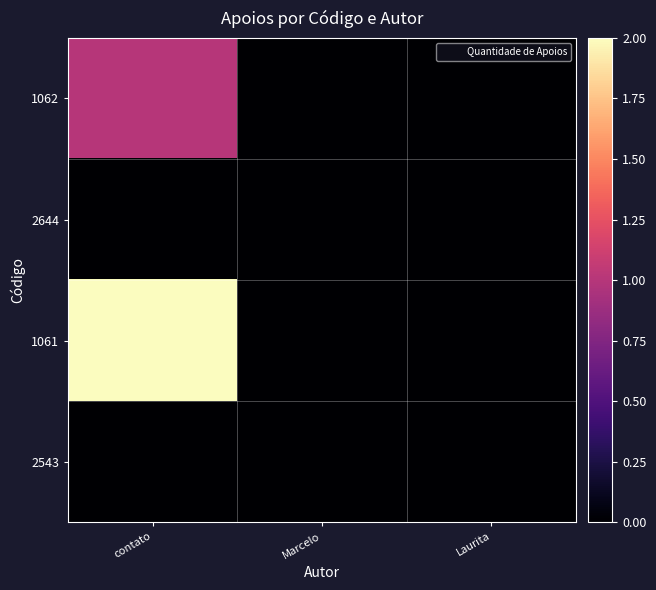

Reading left to right, what are all the values shown in this chart?

1062: contato=1	Marcelo=0	Laurita=0
2644: contato=0	Marcelo=0	Laurita=0
1061: contato=2	Marcelo=0	Laurita=0
2543: contato=0	Marcelo=0	Laurita=0